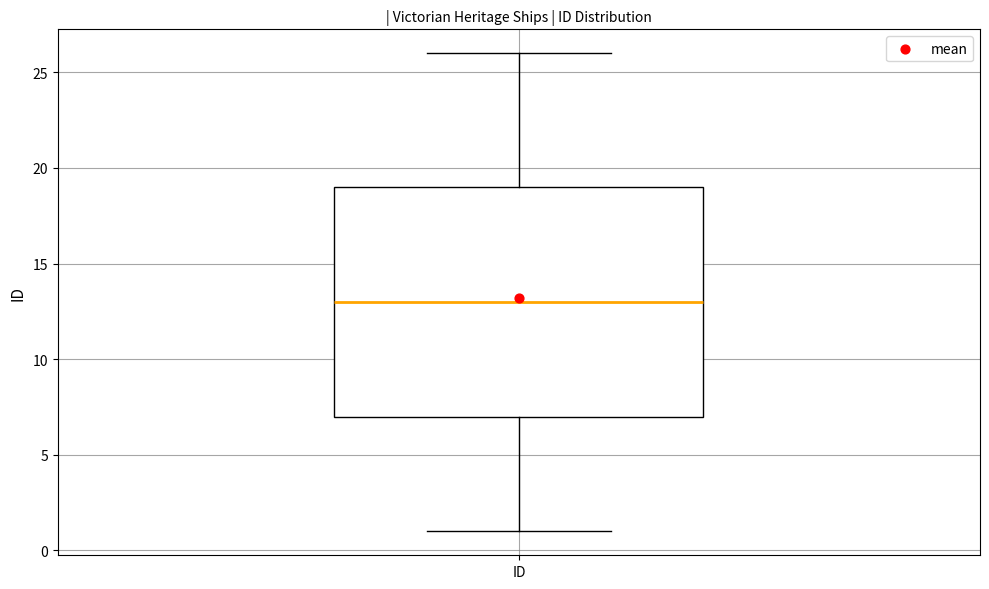

Read this box plot against the y-axis: the position of the median line, the range covered by the box, and the ends of both whiskers. The values are not printed on the chart, so give them approximately, as read against the axis.

median 13, box 7 to 19, whiskers 1 to 26